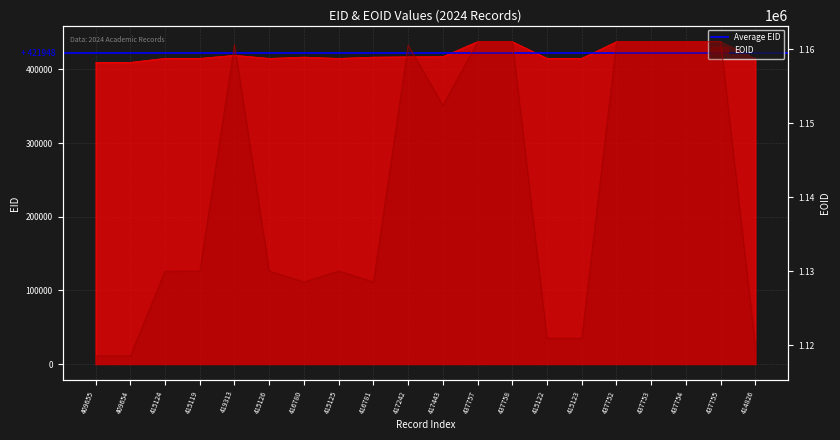

At how many categories does at least one series exceed 962552?

20